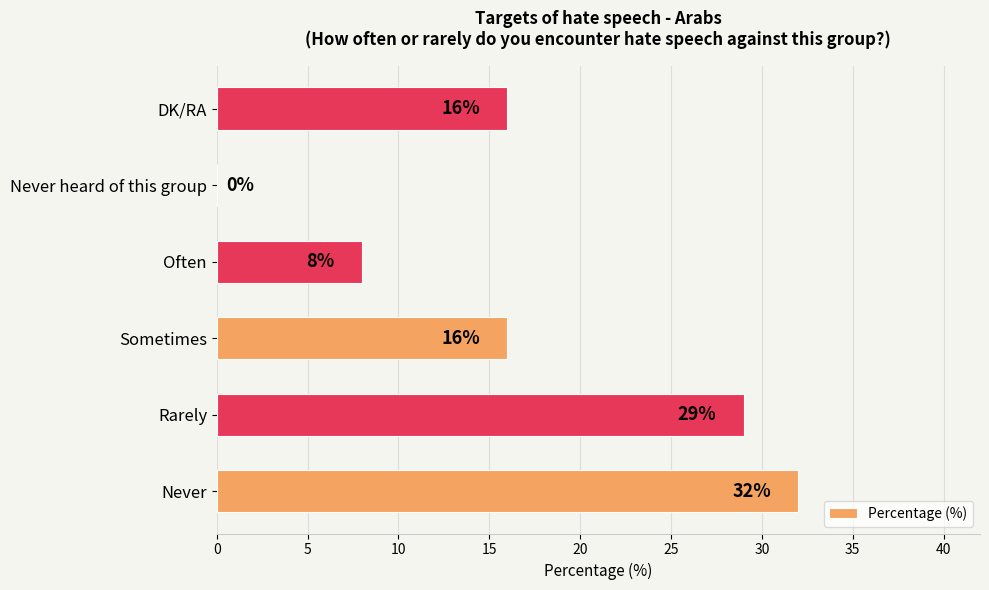

Reading bottom to top, transcribe all the data shown in this chart.

Never=32	Rarely=29	Sometimes=16	Often=8	Never heard of this group=0	DK/RA=16